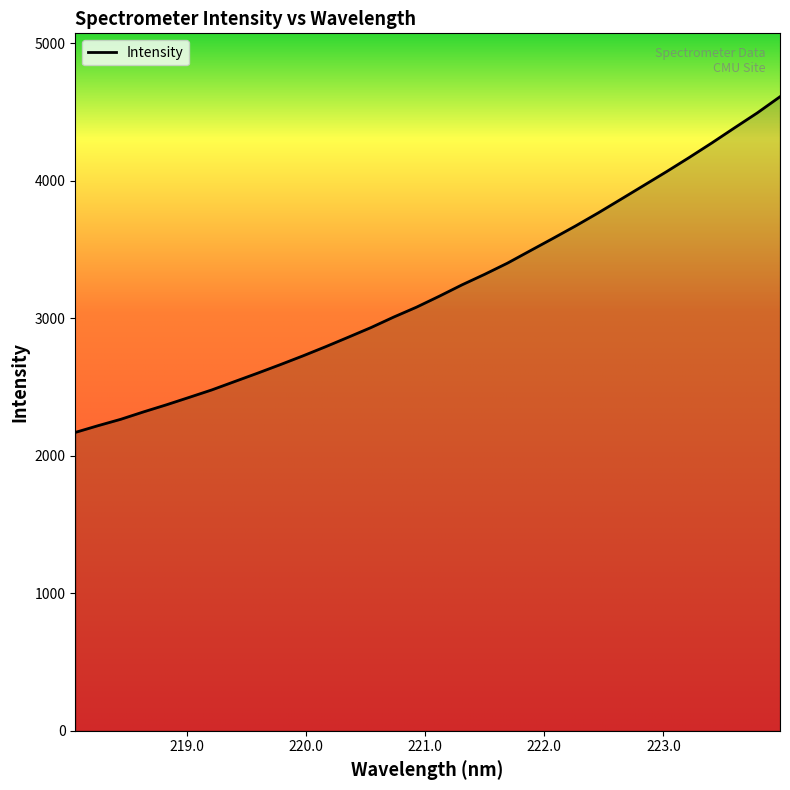

What is the difference between the maximum and minimum values?

2440.8